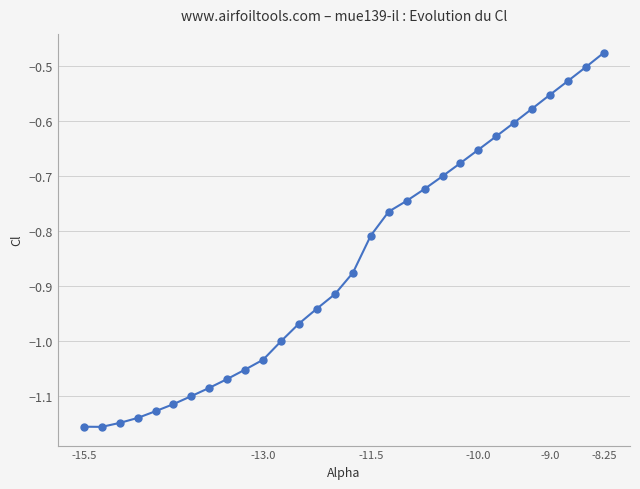

What is the sum of all values?

-25.8